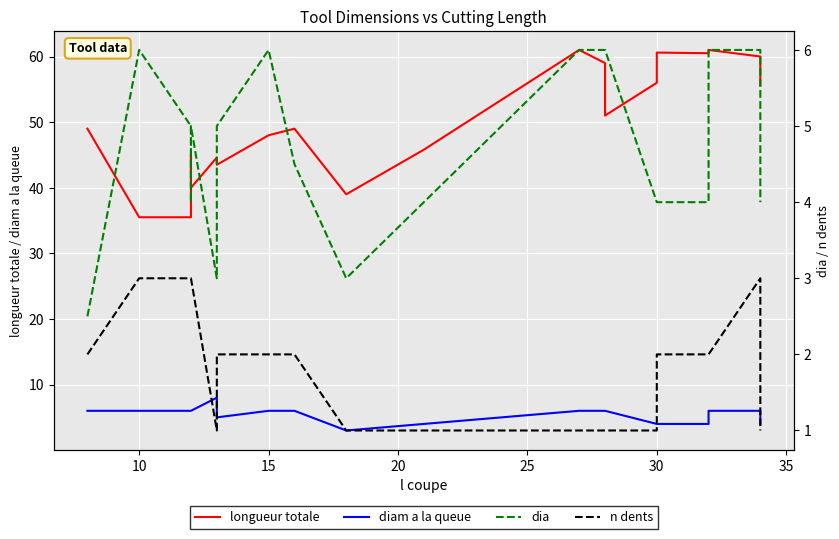

True or false: dia and longueur totale intersect in this chart.

False